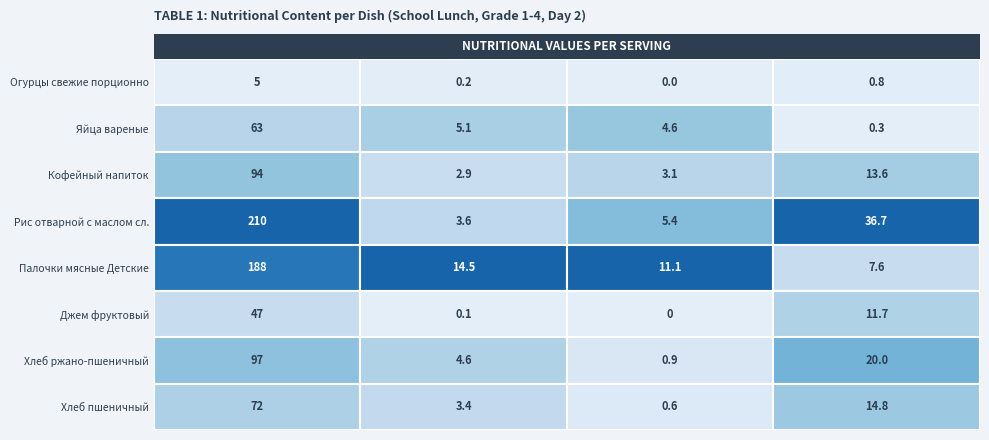

Reading left to right, what are all the values shown in this chart?

Огурцы свежие порционно: 0=5.0	1=0.2	2=0.0	3=0.8
Яйца вареные: 0=63.0	1=5.1	2=4.6	3=0.3
Кофейный напиток: 0=94.0	1=2.9	2=3.1	3=13.6
Рис отварной с маслом сливочным: 0=210.0	1=3.6	2=5.4	3=36.7
Палочки мясные Детские запеченные: 0=188.0	1=14.5	2=11.1	3=7.6
Джем фруктовый: 0=47.0	1=0.1	2=0.0	3=11.7
Хлеб ржано-пшеничный: 0=97.0	1=4.6	2=0.9	3=20.0
Хлеб пшеничный: 0=72.0	1=3.4	2=0.6	3=14.8